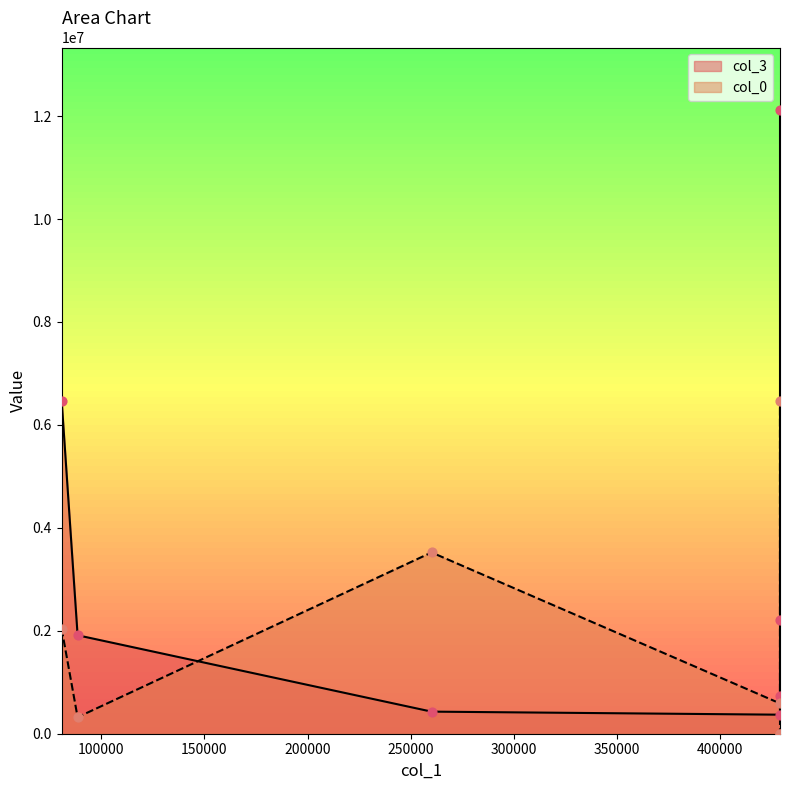

At how many categories does at least one series exceed 9024650?

1